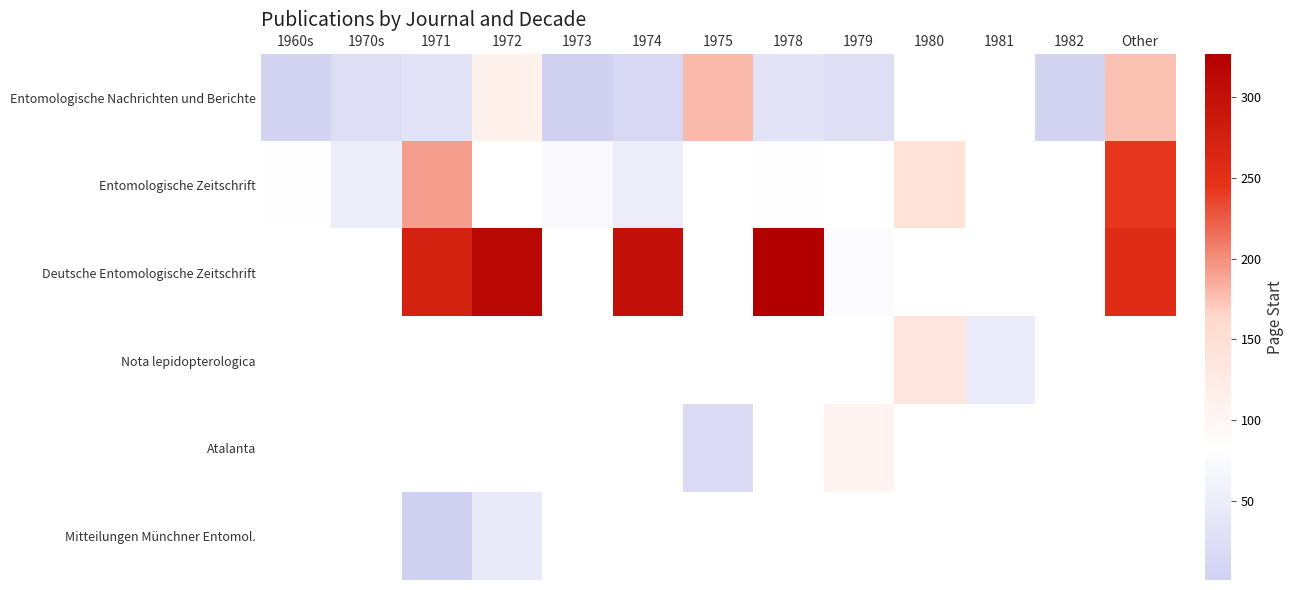

Which series has the widest spread of values?

Entomologische Zeitschrift